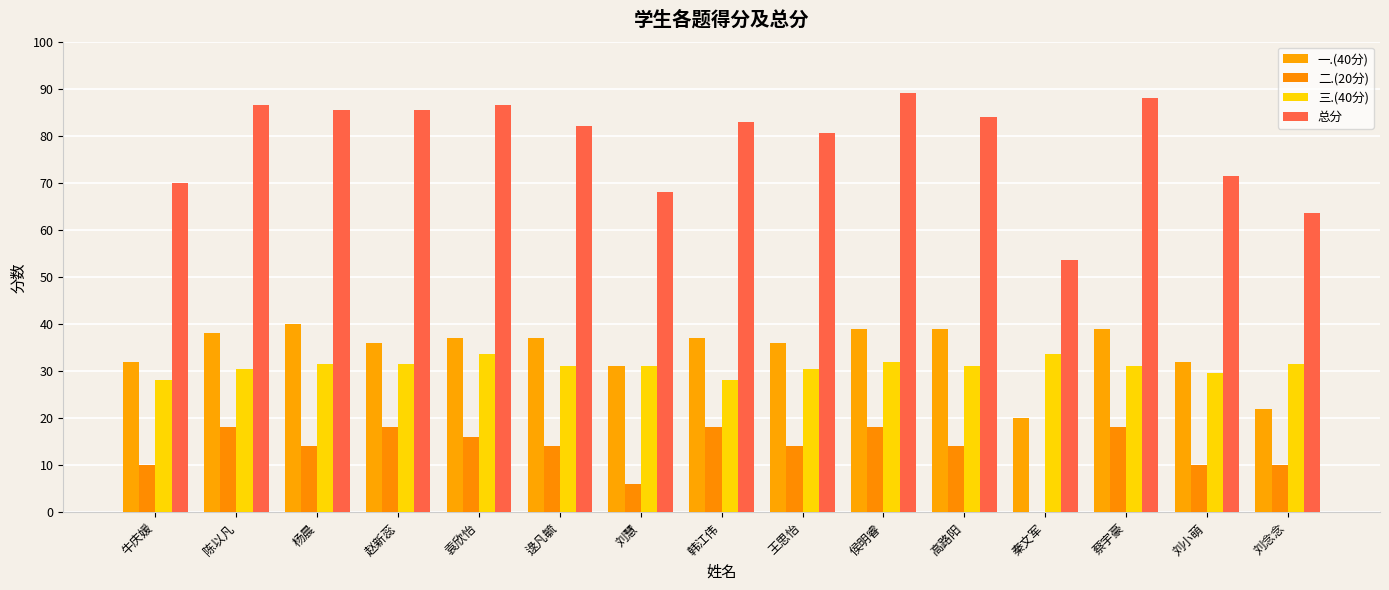

What is the total value across all series at 蔡宇豪?

176.0